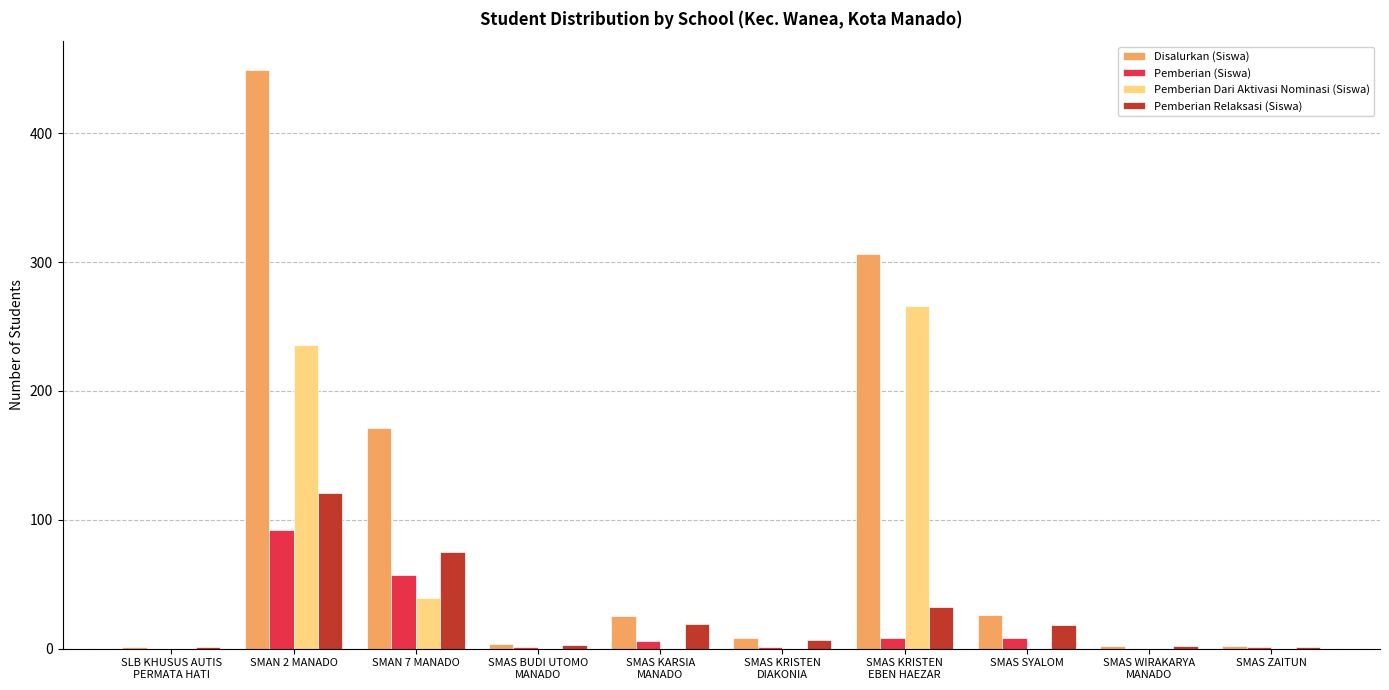

Which category has the highest value in the Disalurkan (Siswa) series?

SMAN 2 MANADO